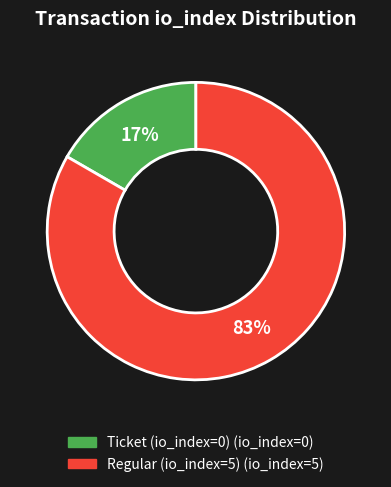

Is it true that Regular (io_index=5) is 88% of the pie?

False